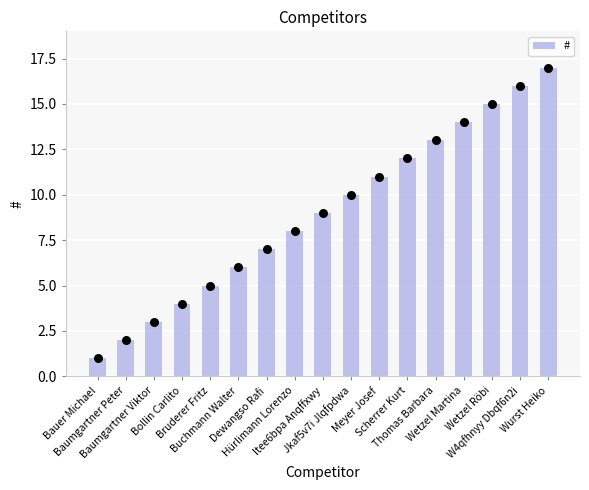

What is the change in value from Baumgartner Peter to Jkaf5v7i Jlqfpdwa?

+8